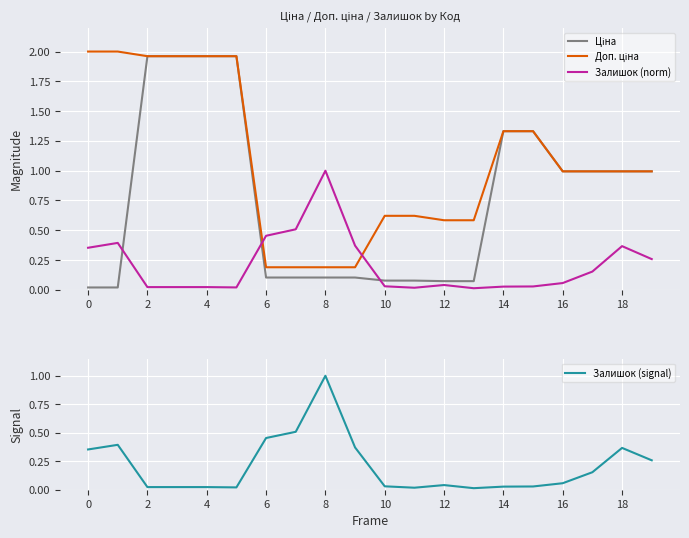

The value of Залишок (norm) at 18 is 0.6. True or false?

False